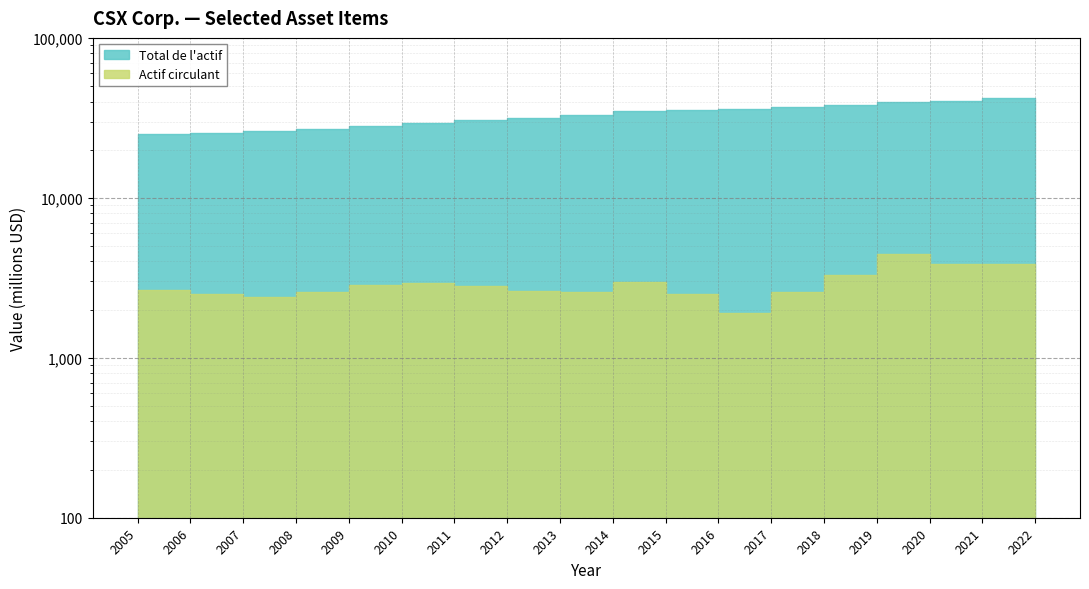

What is the approximate value of Actif circulant at 2021, to the nearest 100?

3900